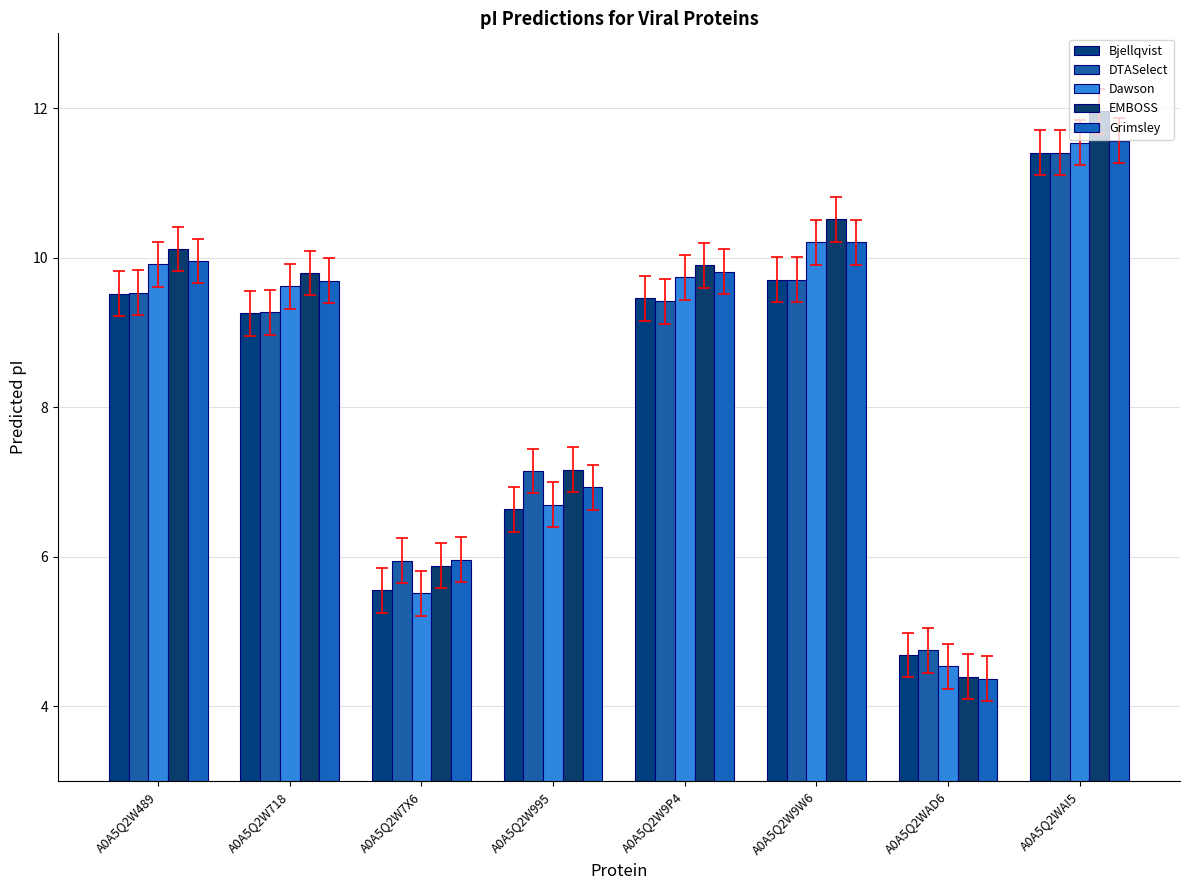

How many bars are there in each group?

5